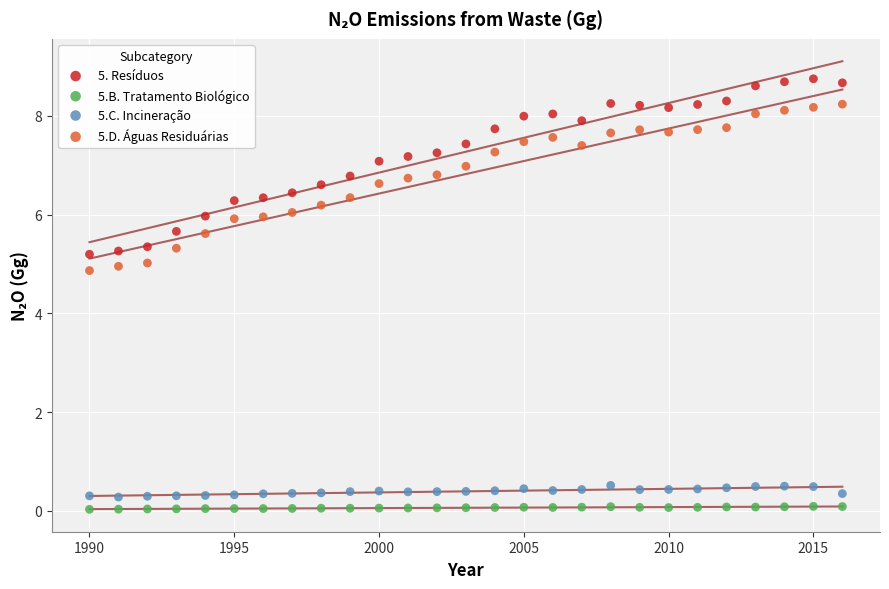

Across all data points, what is the range of X values (max minus min)?

26.0